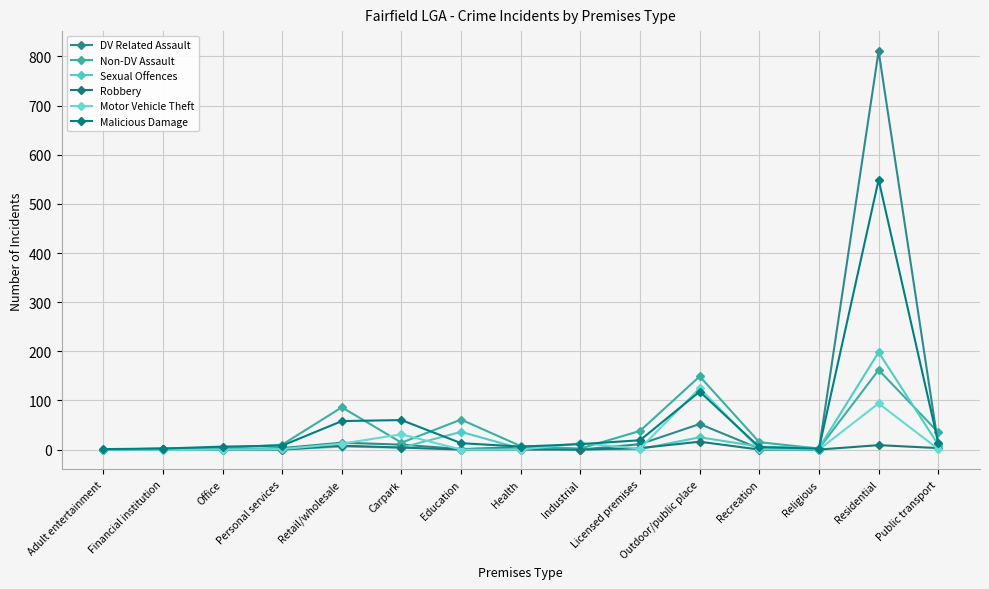

How many lines are shown in the chart?

6